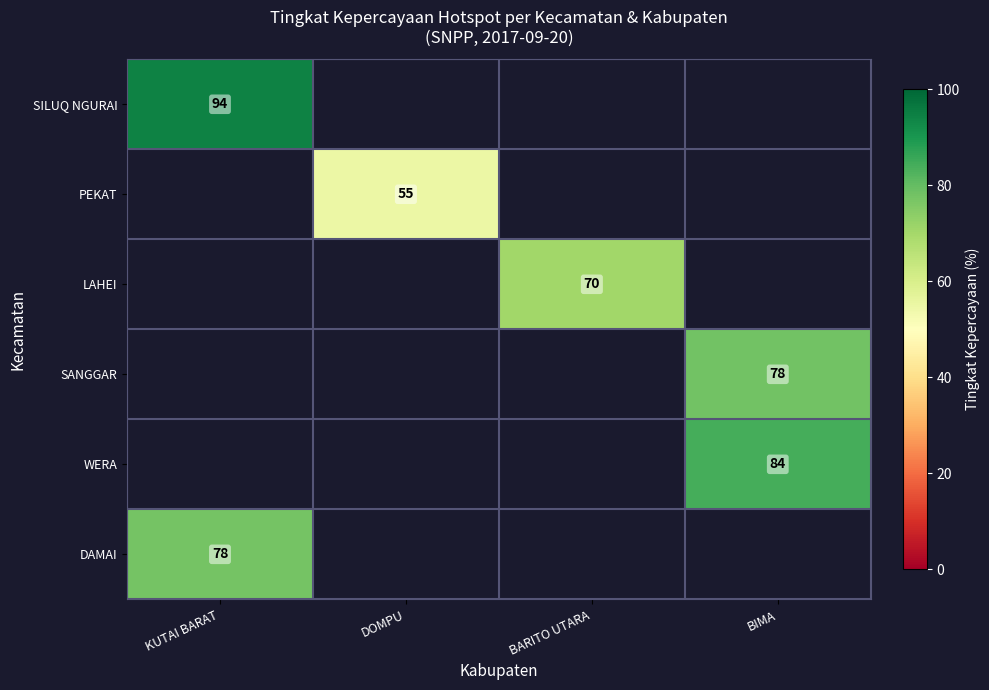

True or false: SILUQ NGURAI has a value of 94.0 at KUTAI BARAT.

True